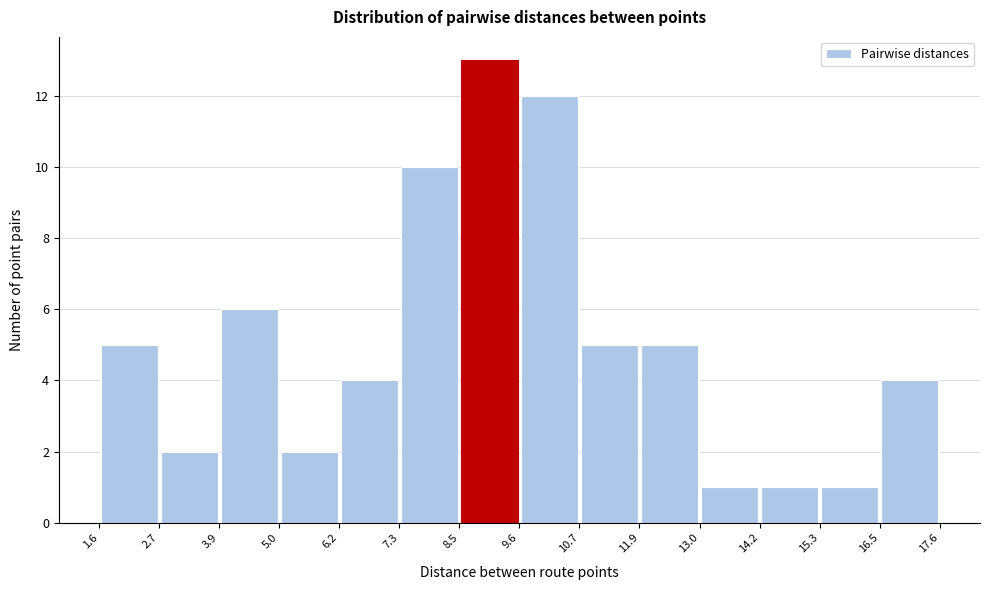

Reading left to right, list every bar in this chart as the range it spans on the x-axis followed by its height. The values are not printed on the chart, so give them approximately, as read against the axis.

1.6 to 2.7: 5
2.7 to 3.9: 2
3.9 to 5.0: 6
5.0 to 6.2: 2
6.2 to 7.3: 4
7.3 to 8.5: 10
8.5 to 9.6: 13
9.6 to 10.7: 12
10.7 to 11.9: 5
11.9 to 13.0: 5
13.0 to 14.2: 1
14.2 to 15.3: 1
15.3 to 16.5: 1
16.5 to 17.6: 4